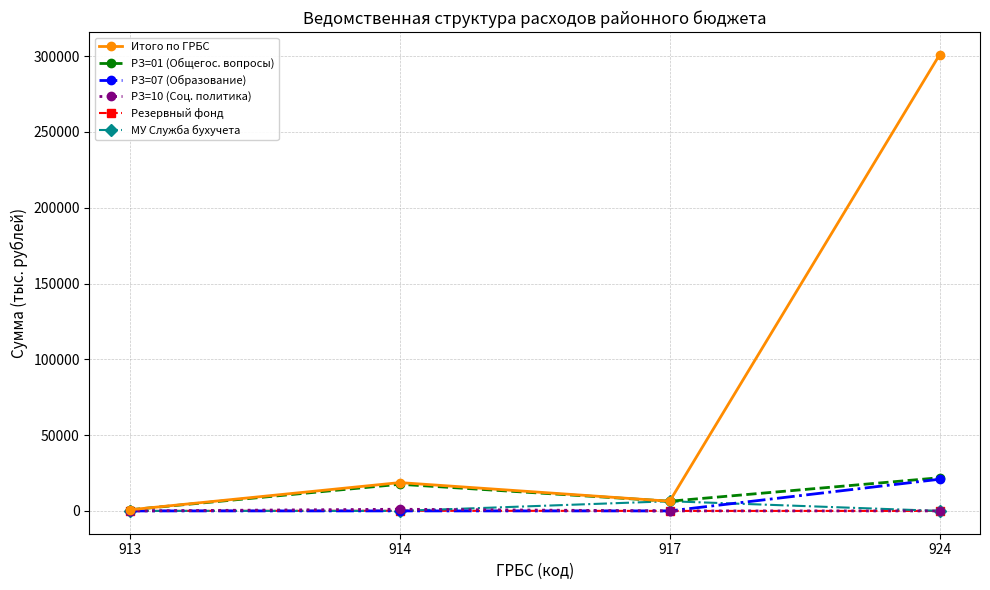

What is the approximate value of РЗ=01 (Общегос. вопросы) at 917?

6387.4